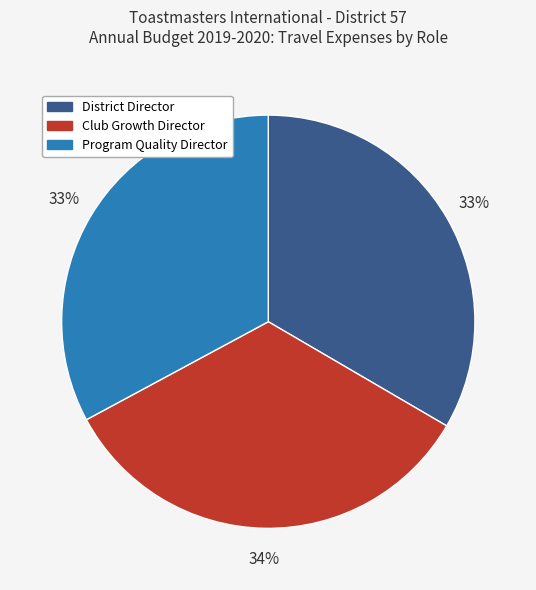

What percentage is the Program Quality Director slice, to the nearest percent?

33%